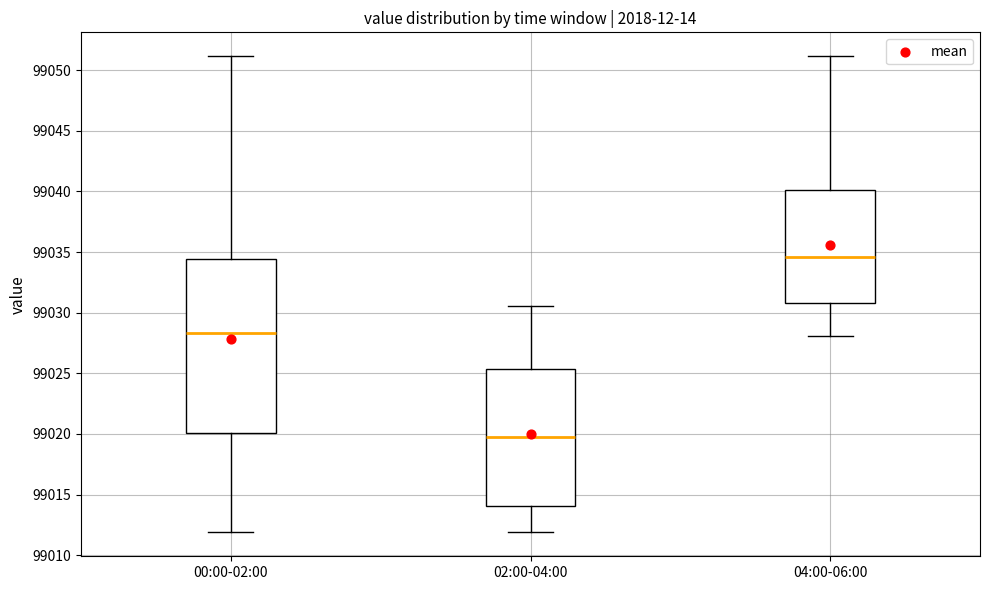

Which box's median line is the highest?

04:00-06:00